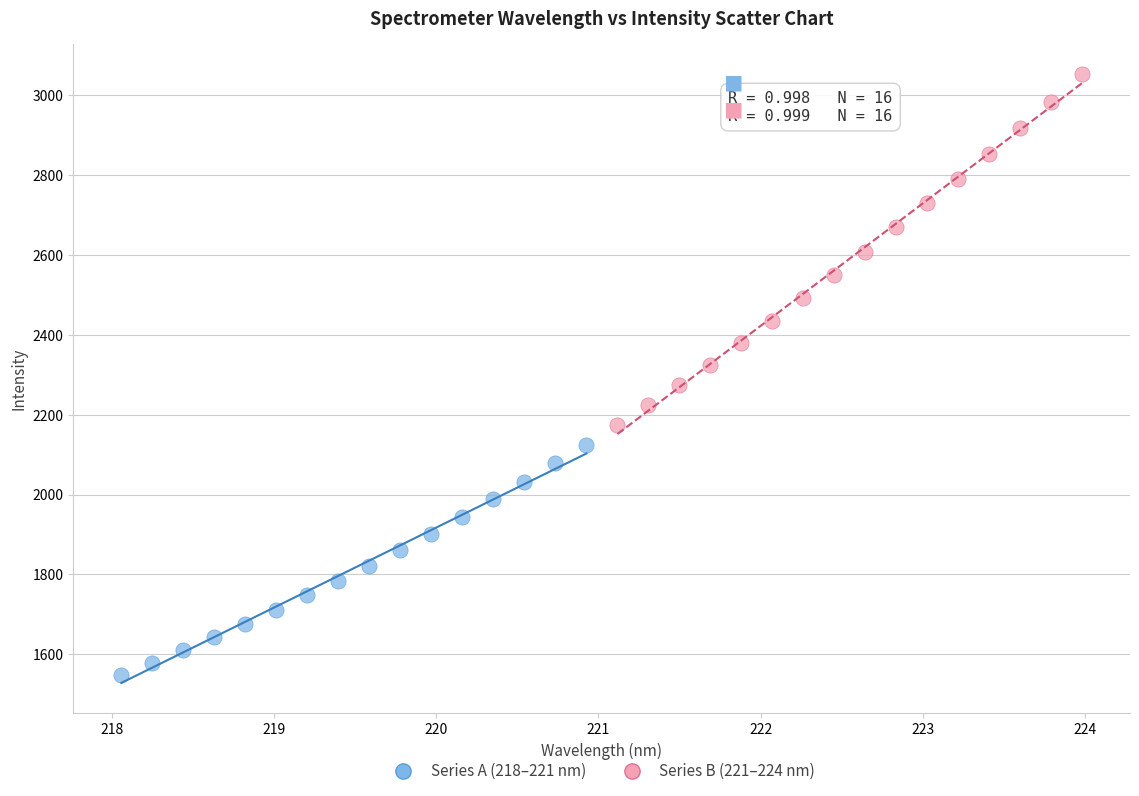

Which series contains the highest Y value?

Series B (221–224 nm)